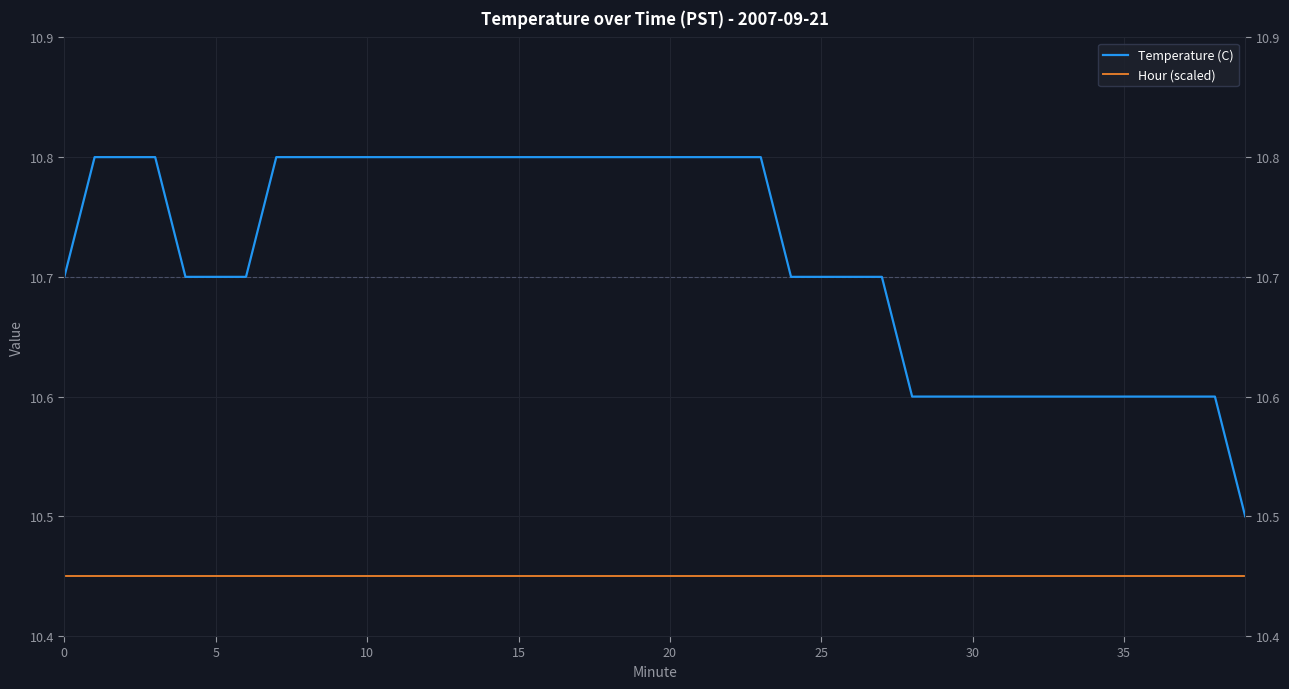

How many series are shown in this chart?

2